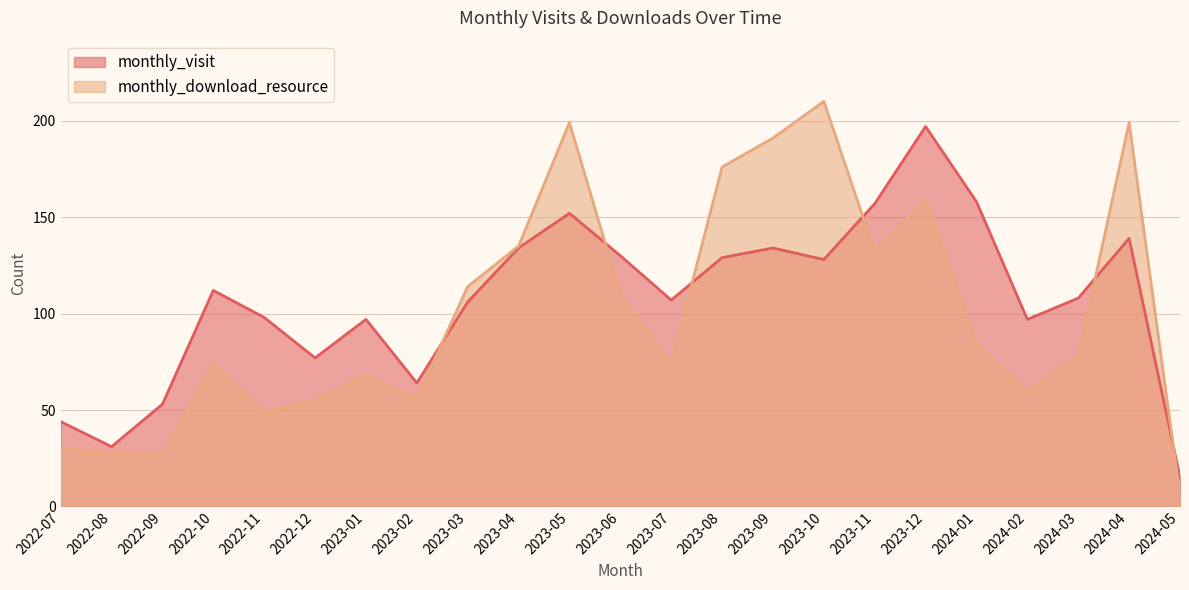

List the labels in order of monthly_visit value, smallest first.

2024-05, 2022-08, 2022-07, 2022-09, 2023-02, 2022-12, 2023-01, 2024-02, 2022-11, 2023-03, 2023-07, 2024-03, 2022-10, 2023-10, 2023-08, 2023-06, 2023-04, 2023-09, 2024-04, 2023-05, 2023-11, 2024-01, 2023-12